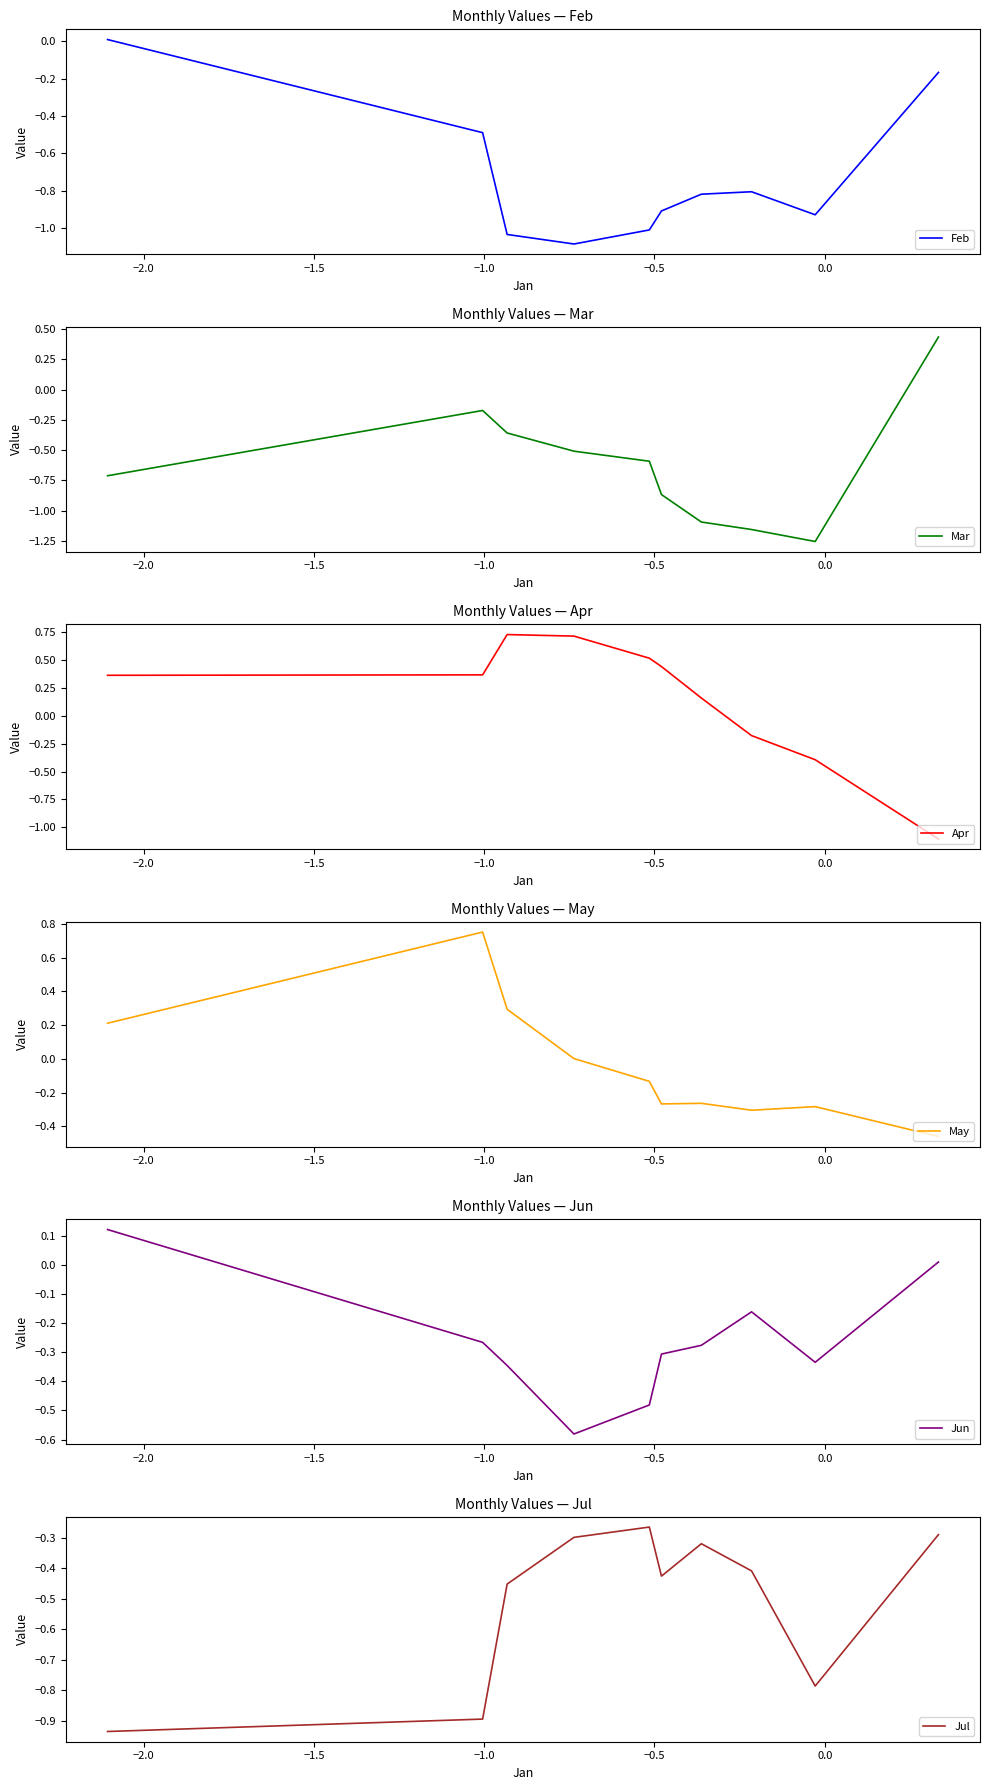

What is the minimum value for Apr?

-1.1